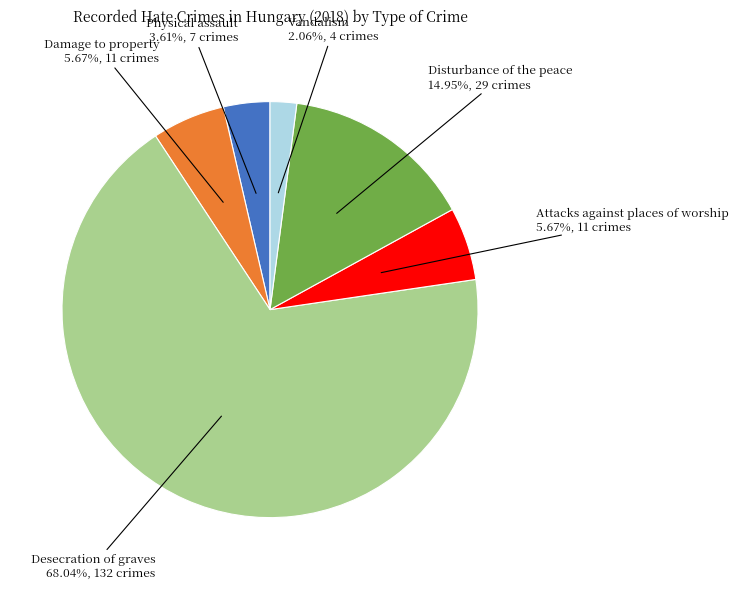

To the nearest percent, what is the difference between the largest and smallest slice percentages?

66%